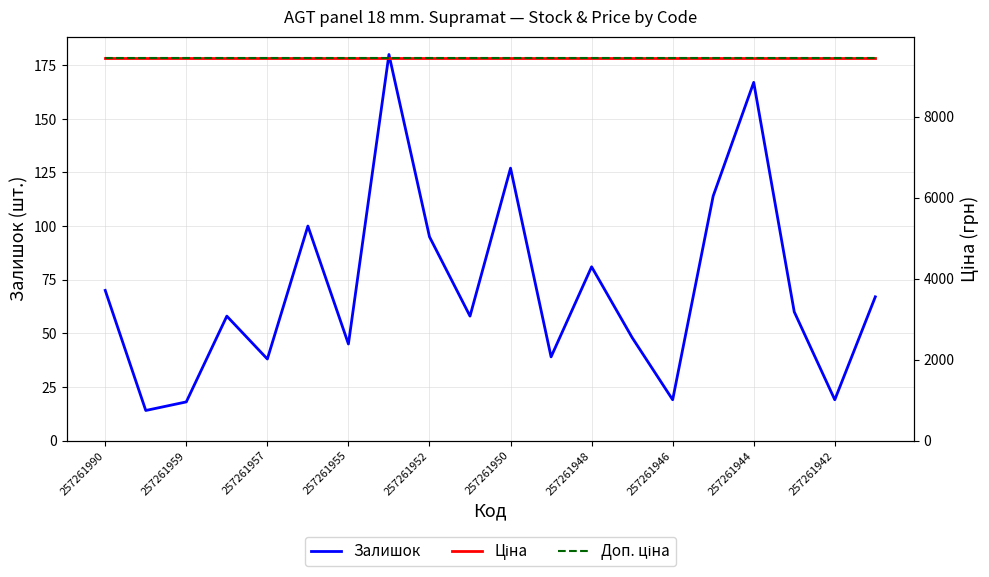

True or false: Залишок has a value of 70 at 257261990.

True